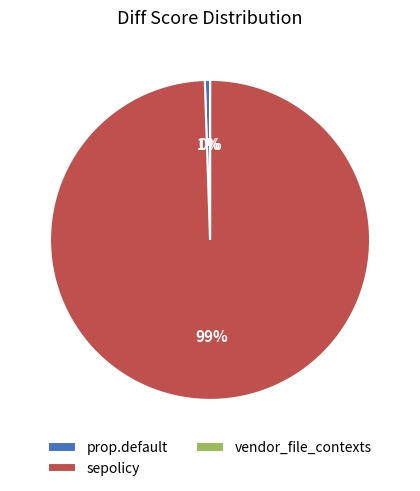

To the nearest percent, what is the difference between the largest and smallest slice percentages?

99%